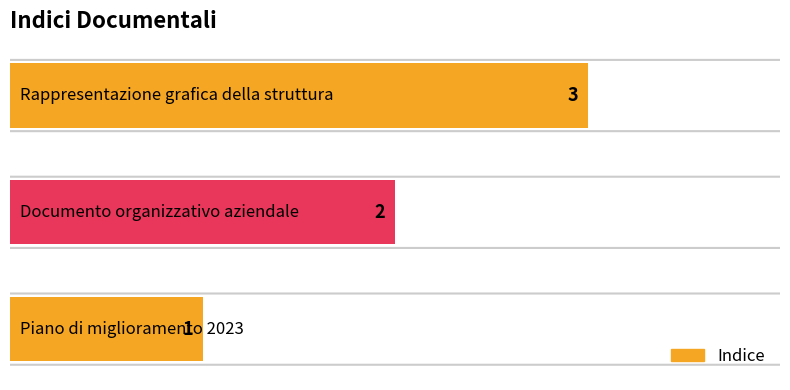

What is the greatest value displayed?

3